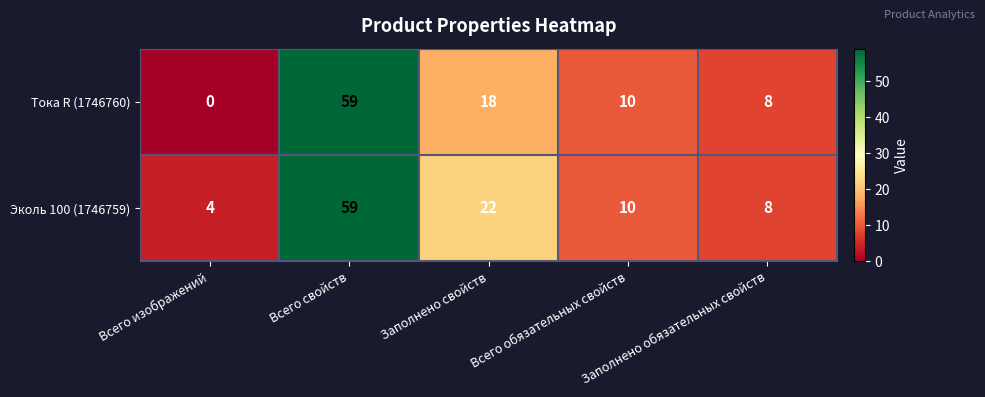

How many categories are shown in the chart?

5